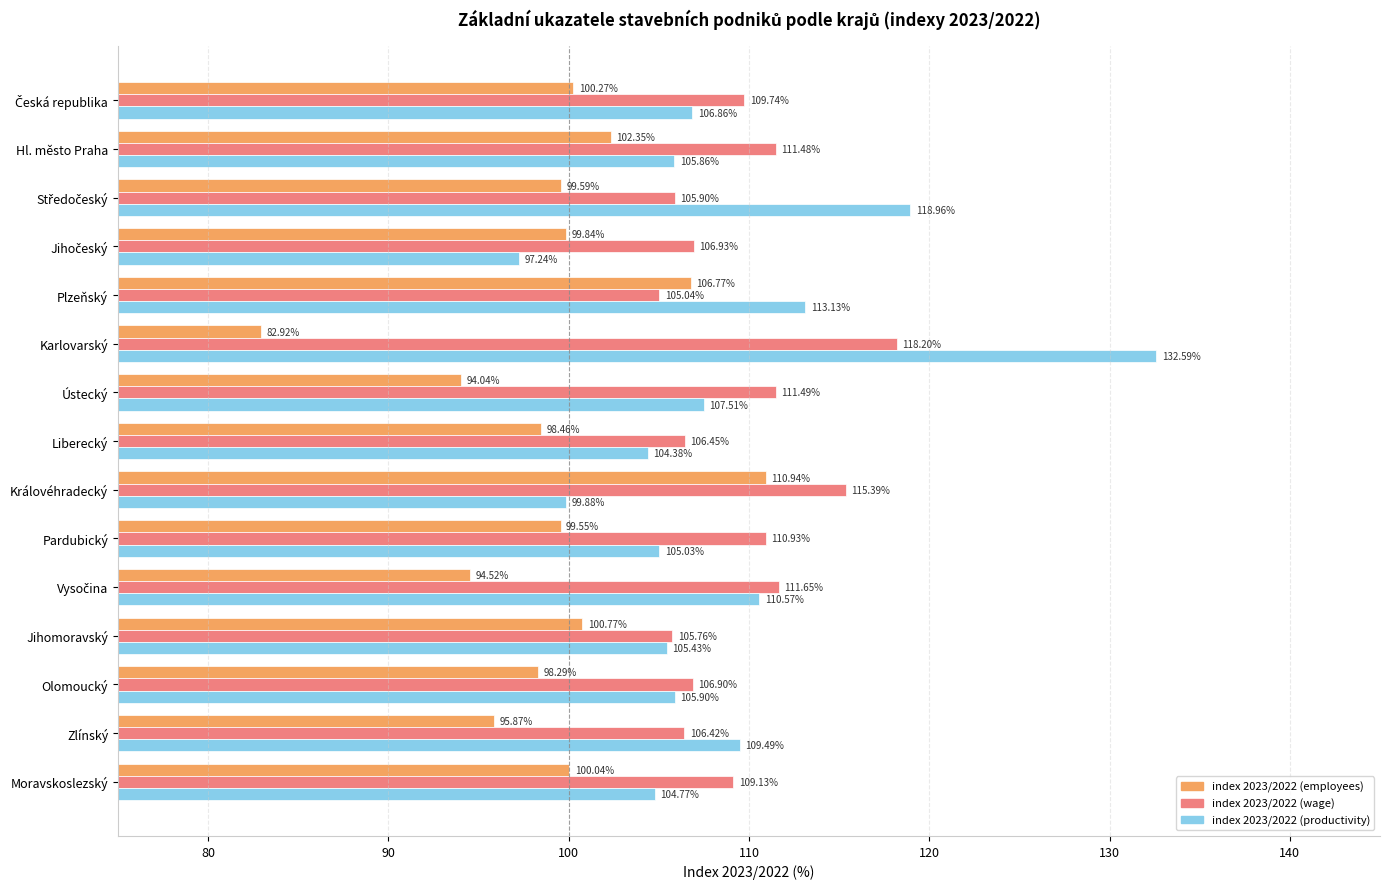

What is the total value across all series at Pardubický?

315.5